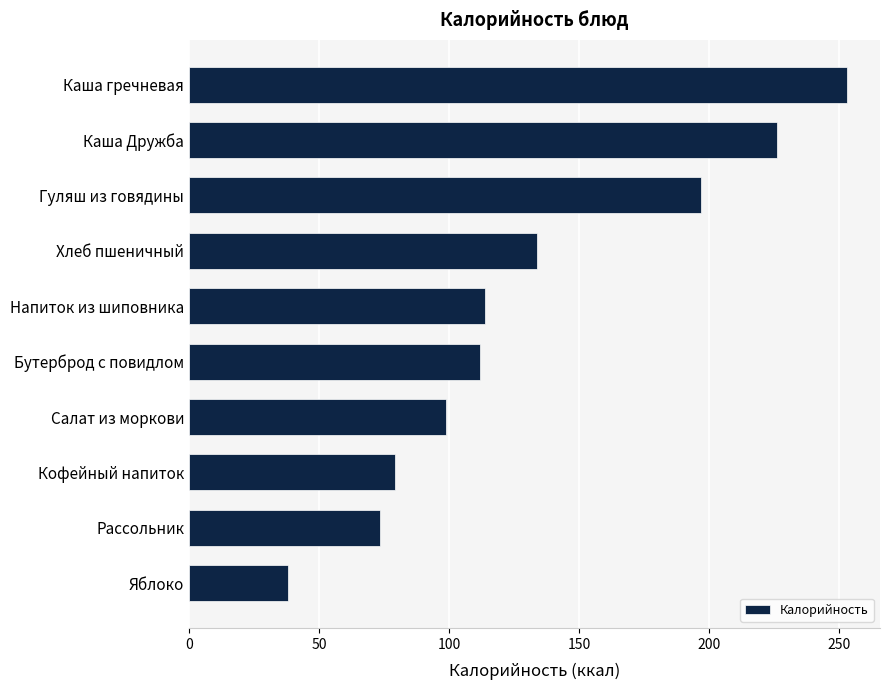

What is the minimum value shown in the chart?

38.0